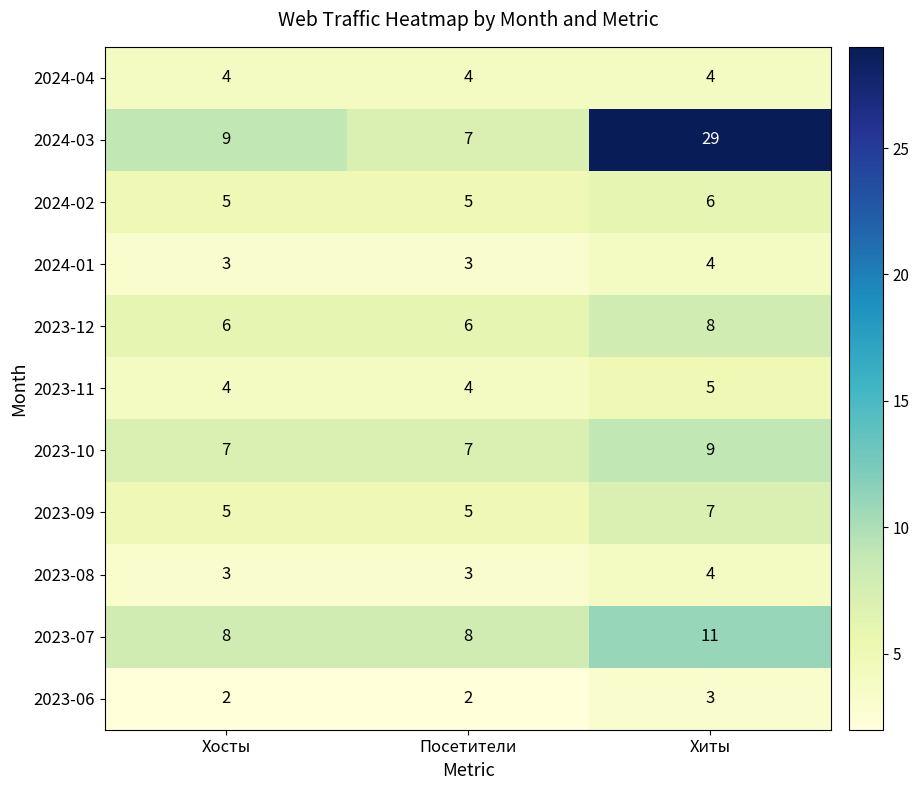

Is the value of 2024-03 at Хиты greater than the value of 2024-01 at Хосты?

Yes